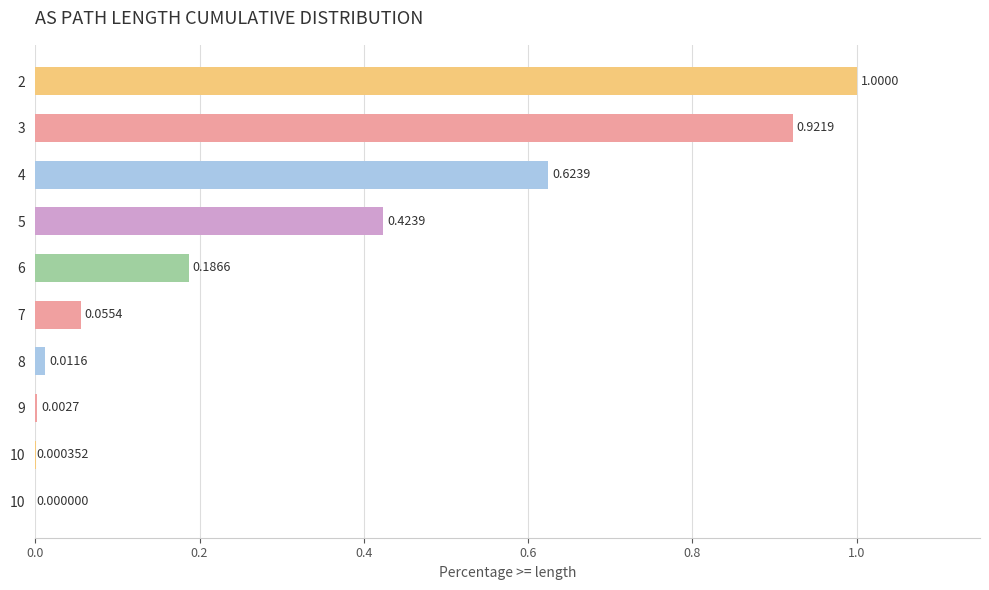

Count the number of data series in this chart.

1